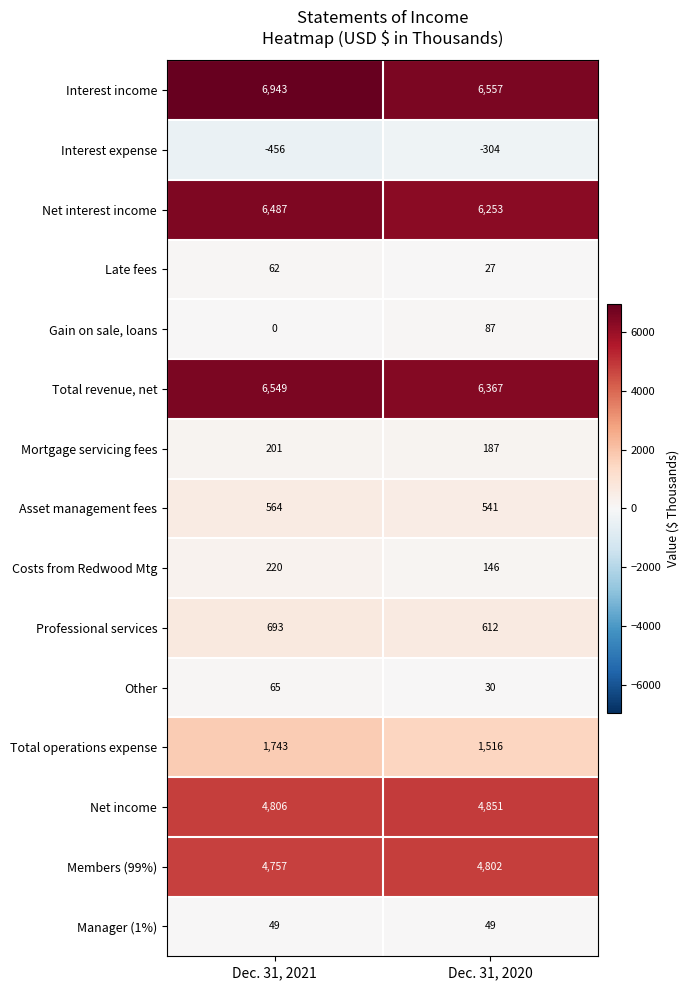

Rank the series at Dec. 31, 2020 from lowest to highest value.

Interest expense, Late fees, Other, Manager (1%), Gain on sale, loans, Costs from Redwood Mtg, Mortgage servicing fees, Asset management fees, Professional services, Total operations expense, Members (99%), Net income, Net interest income, Total revenue, net, Interest income